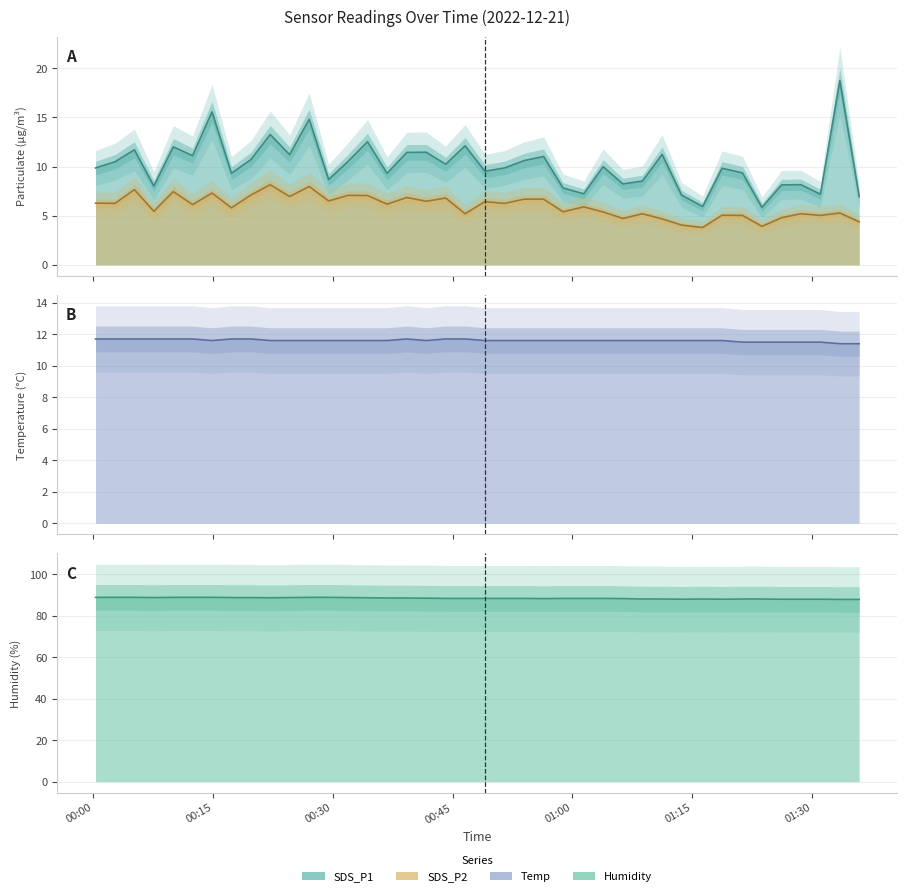

Is it true that SDS_P1 line equals 11.1 at 01:15?

True